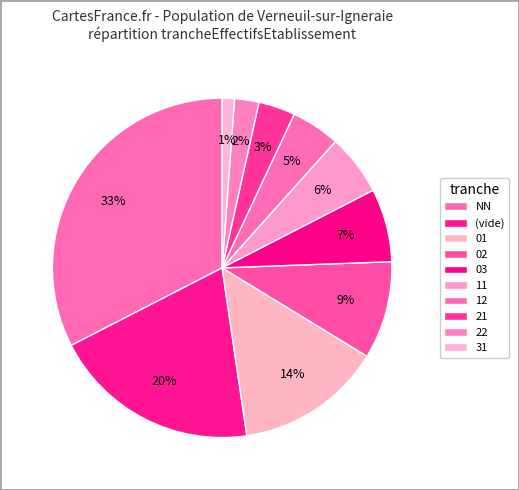

Count the number of slices in the pie.

10